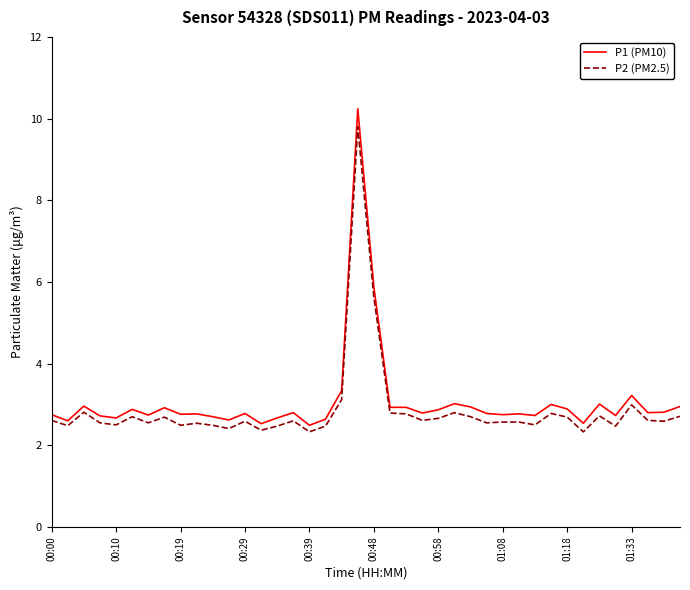

What is the greatest value displayed?

10.2